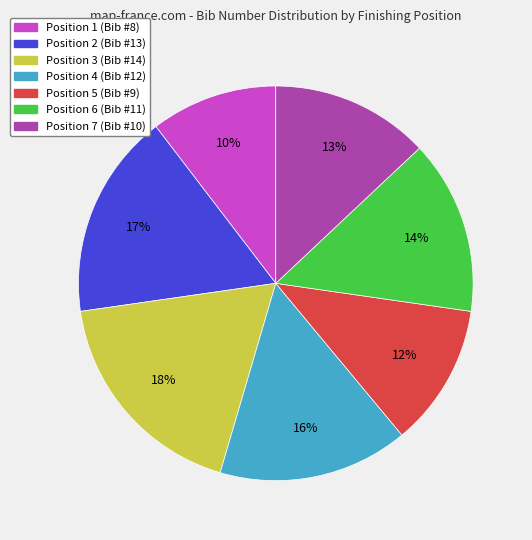

Is Position 6 (Bib #11) the majority of the pie?

No